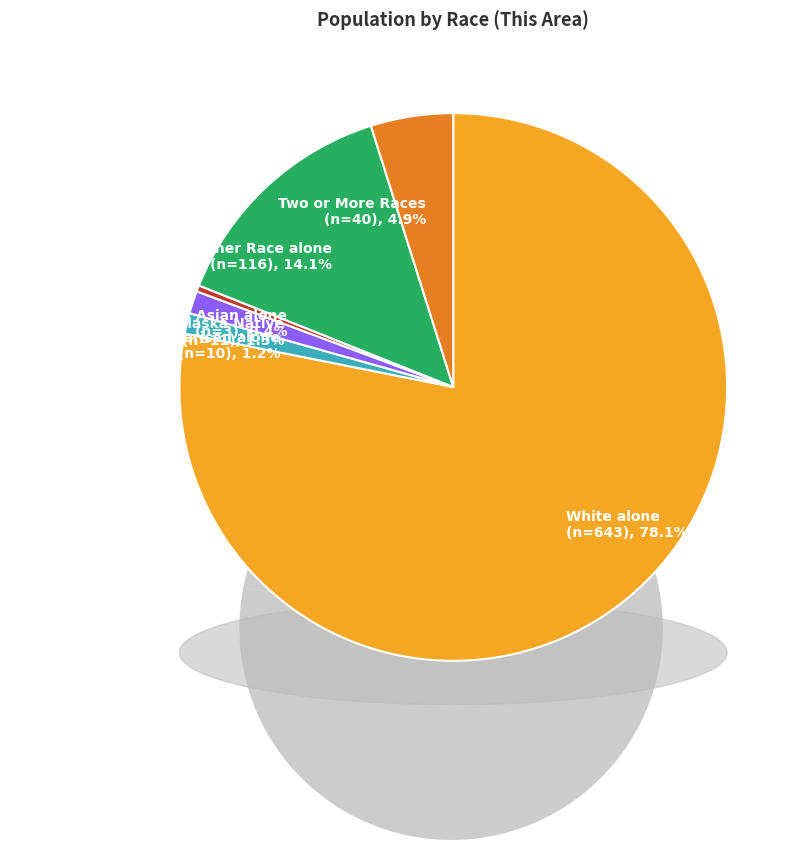

Is it true that Asian alone is 0% of the pie?

True